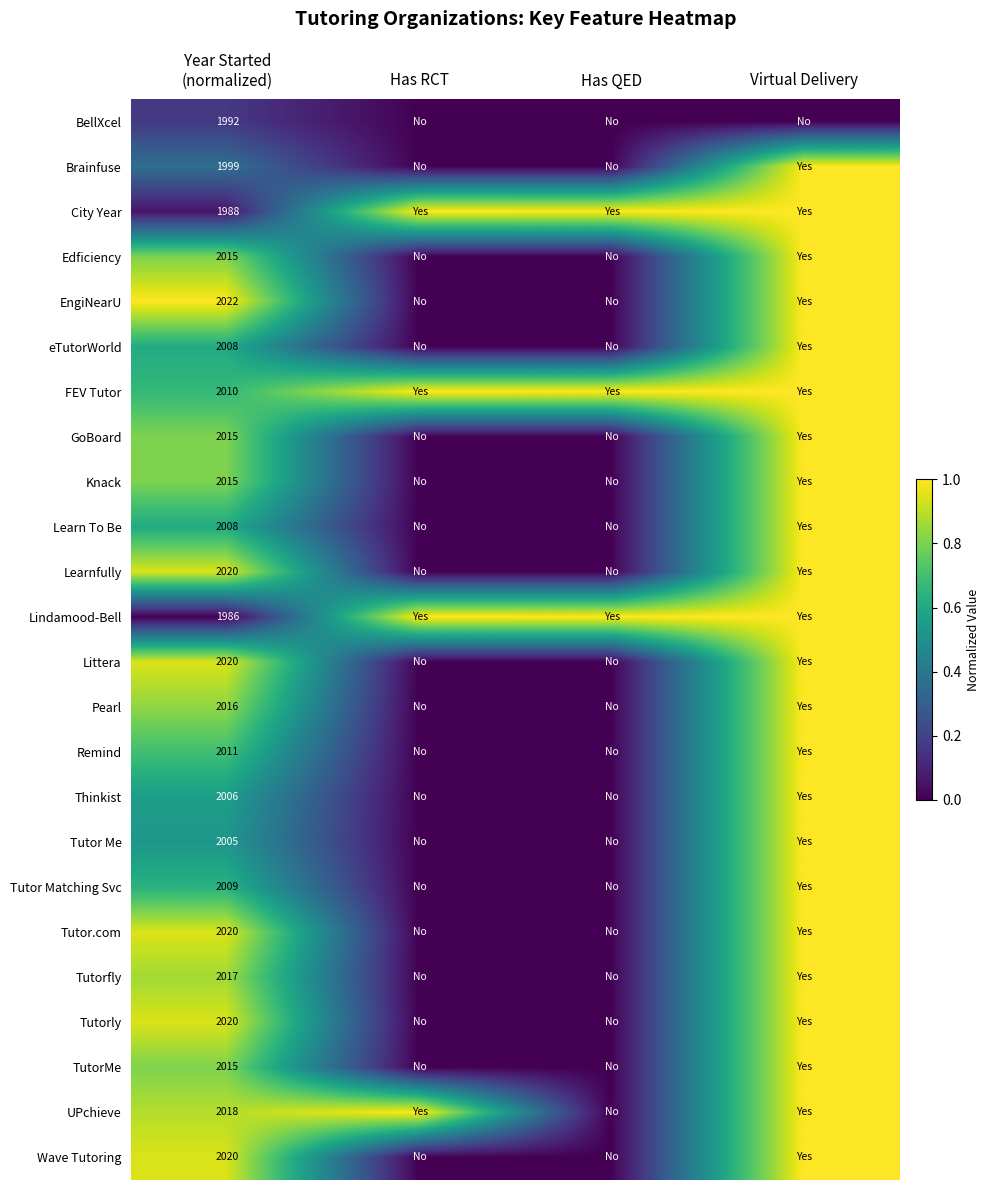

What is the sum of all GoBoard values?

1.8